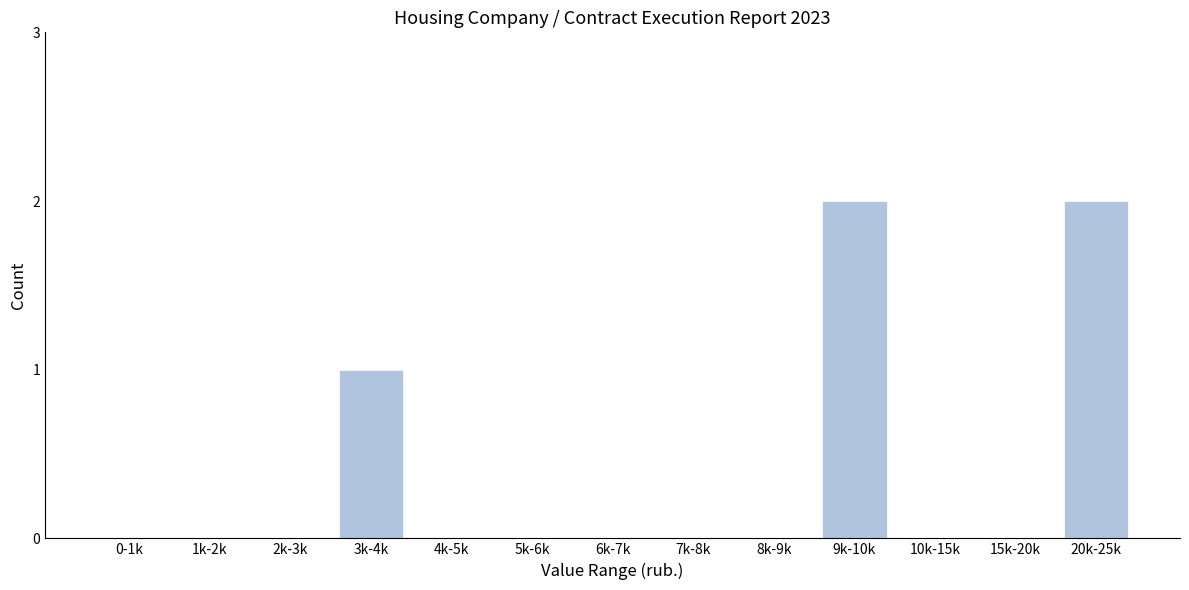

Reading left to right, list all the values displayed in this chart.

0-1k=0	1k-2k=0	2k-3k=0	3k-4k=1	4k-5k=0	5k-6k=0	6k-7k=0	7k-8k=0	8k-9k=0	9k-10k=2	10k-15k=0	15k-20k=0	20k-25k=2